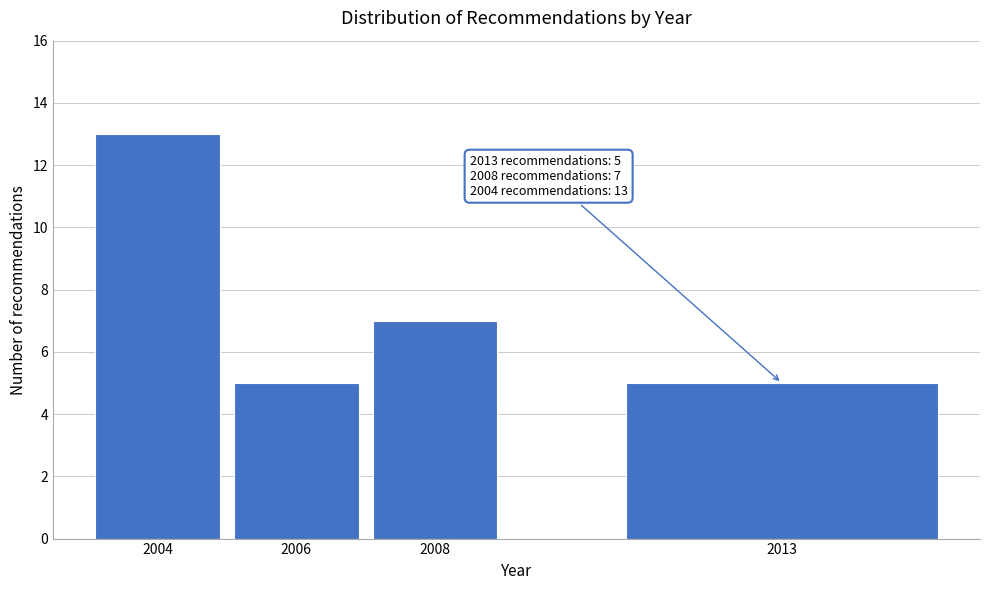

Reading left to right, what are all the values shown in this chart?

13	5	7	5